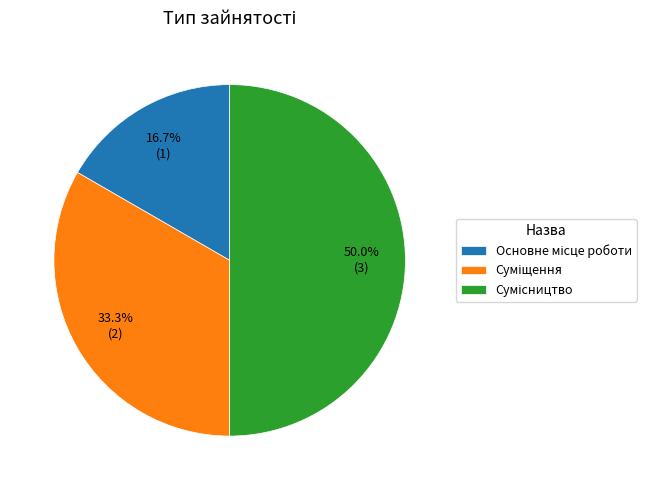

How many slices are in this pie chart?

3